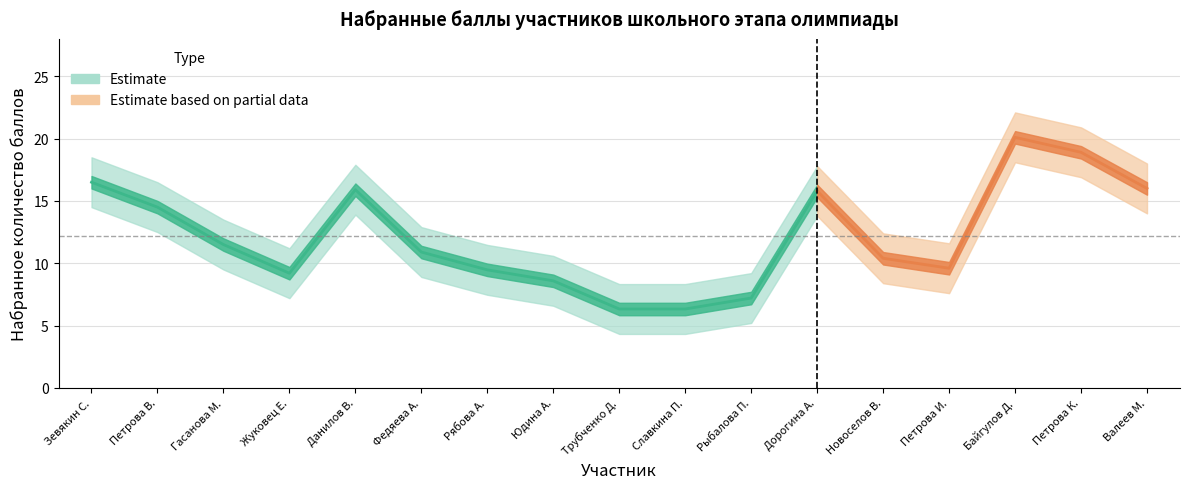

Reading left to right, extract all data points from this chart.

Набранное количество баллов: 1=16.5	2=14.5	3=11.5	4=9.2	5=15.9	6=10.9	7=9.5	8=8.6	9=6.3	10=6.3	11=7.2	12=15.8	13=10.4	14=9.6	15=20.1	16=18.9	17=16.0
upper: 1=18.5	2=16.5	3=13.5	4=11.2	5=17.9	6=12.9	7=11.5	8=10.6	9=8.3	10=8.3	11=9.2	12=17.8	13=12.4	14=11.6	15=22.1	16=20.9	17=18.0
lower: 1=14.5	2=12.5	3=9.5	4=7.2	5=13.9	6=8.9	7=7.5	8=6.6	9=4.3	10=4.3	11=5.2	12=13.8	13=8.4	14=7.6	15=18.1	16=16.9	17=14.0